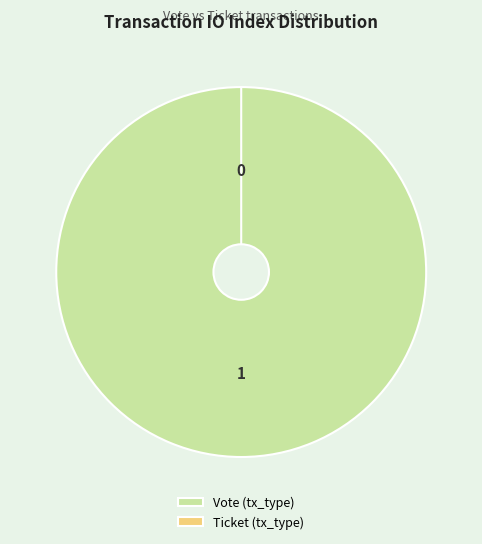

Do Ticket (tx_type) and Vote (tx_type) together represent more than half of the pie?

Yes